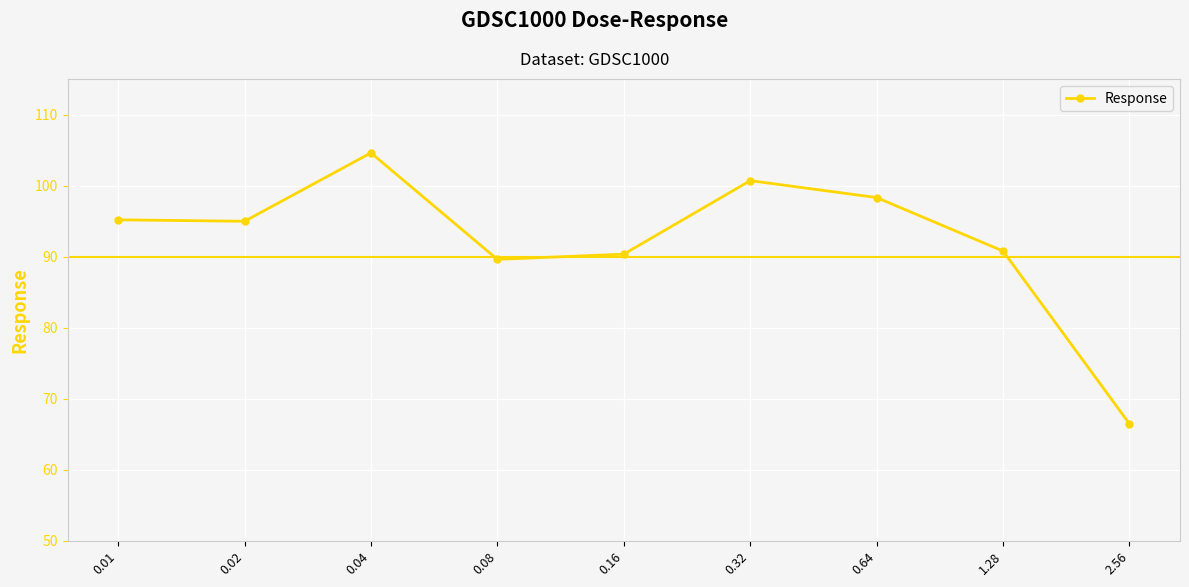

What is the difference between the second highest and minimum values?

34.2